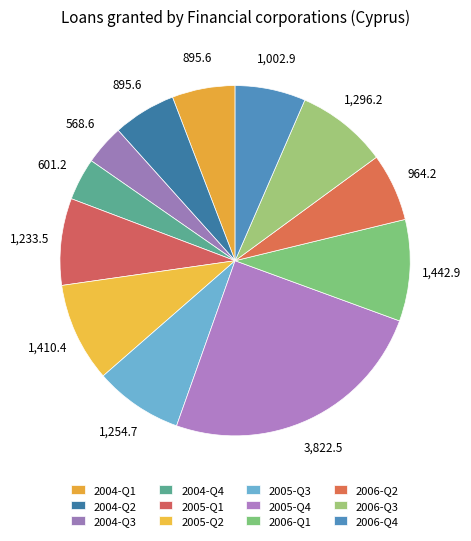

How many slices are in this pie chart?

12